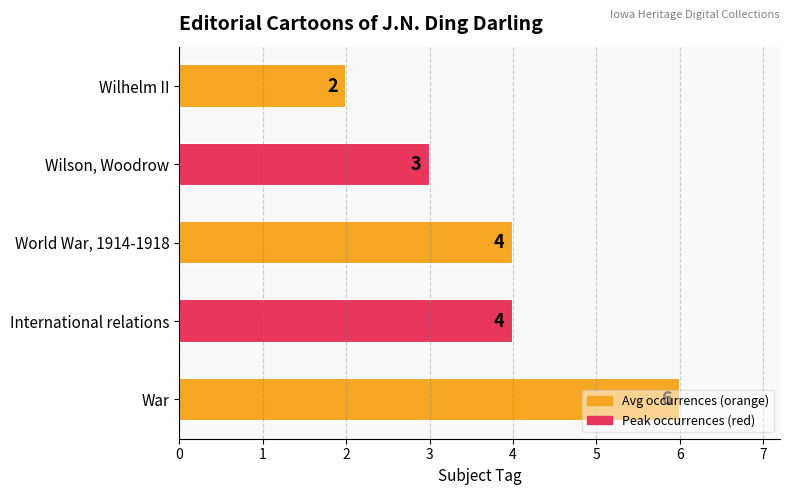

Between Wilhelm II and Wilson, Woodrow, which is larger?

Wilson, Woodrow